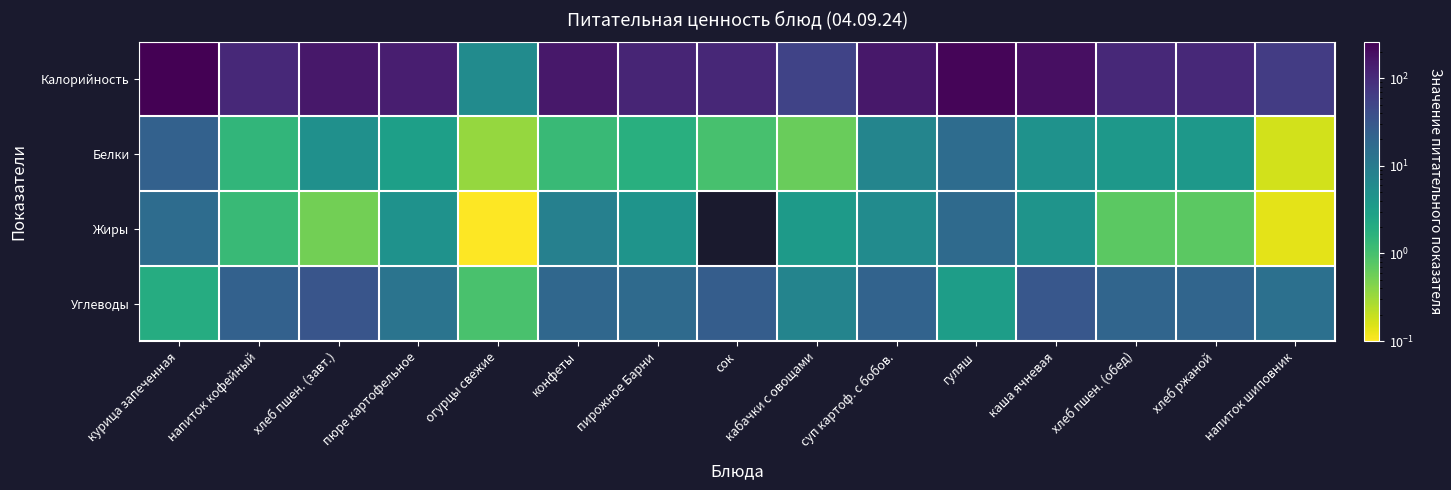

Reading right to left, what are all the values shown in this chart?

Калорийность: напиток шиповник=65.0	хлеб ржаной=104.4	хлеб пшен. (обед)=104.4	каша ячневая=188.0	гуляш=236.0	суп картоф. с бобов.=159.0	кабачки с овощами=54.0	сок=110.0	пирожное Барни=114.0	конфеты=157.1	огурцы свежие=5.8	пюре картофельное=133.0	хлеб пшен. (завт.)=155.8	напиток кофейный=107.0	курица запеченная=261.0
Белки: напиток шиповник=0.2	хлеб ржаной=4.0	хлеб пшен. (обед)=4.0	каша ячневая=4.8	гуляш=16.0	суп картоф. с бобов.=7.2	кабачки с овощами=0.6	сок=1.0	пирожное Барни=1.8	конфеты=1.3	огурцы свежие=0.3	пюре картофельное=3.1	хлеб пшен. (завт.)=5.1	напиток кофейный=1.4	курица запеченная=22.6
Жиры: напиток шиповник=0.1	хлеб ржаной=0.7	хлеб пшен. (обед)=0.7	каша ячневая=4.4	гуляш=17.4	суп картоф. с бобов.=5.9	кабачки с овощами=3.6	сок=0.0	пирожное Барни=4.5	конфеты=8.4	огурцы свежие=0.1	пюре картофельное=4.7	хлеб пшен. (завт.)=0.5	напиток кофейный=1.2	курица запеченная=16.4
Углеводы: напиток шиповник=14.4	хлеб ржаной=20.0	хлеб пшен. (обед)=20.0	каша ячневая=30.9	гуляш=3.3	суп картоф. с бобов.=21.4	кабачки с овощами=7.5	сок=25.4	пирожное Барни=17.4	конфеты=18.9	огурцы свежие=0.9	пюре картофельное=12.8	хлеб пшен. (завт.)=32.8	напиток кофейный=22.4	курица запеченная=2.0